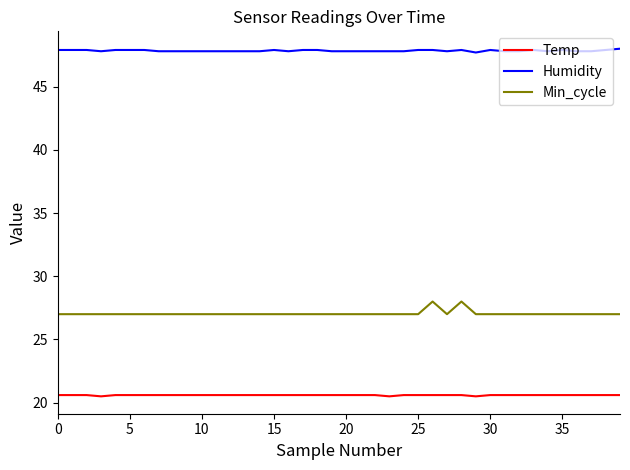

At how many categories does at least one series exceed 33?

40